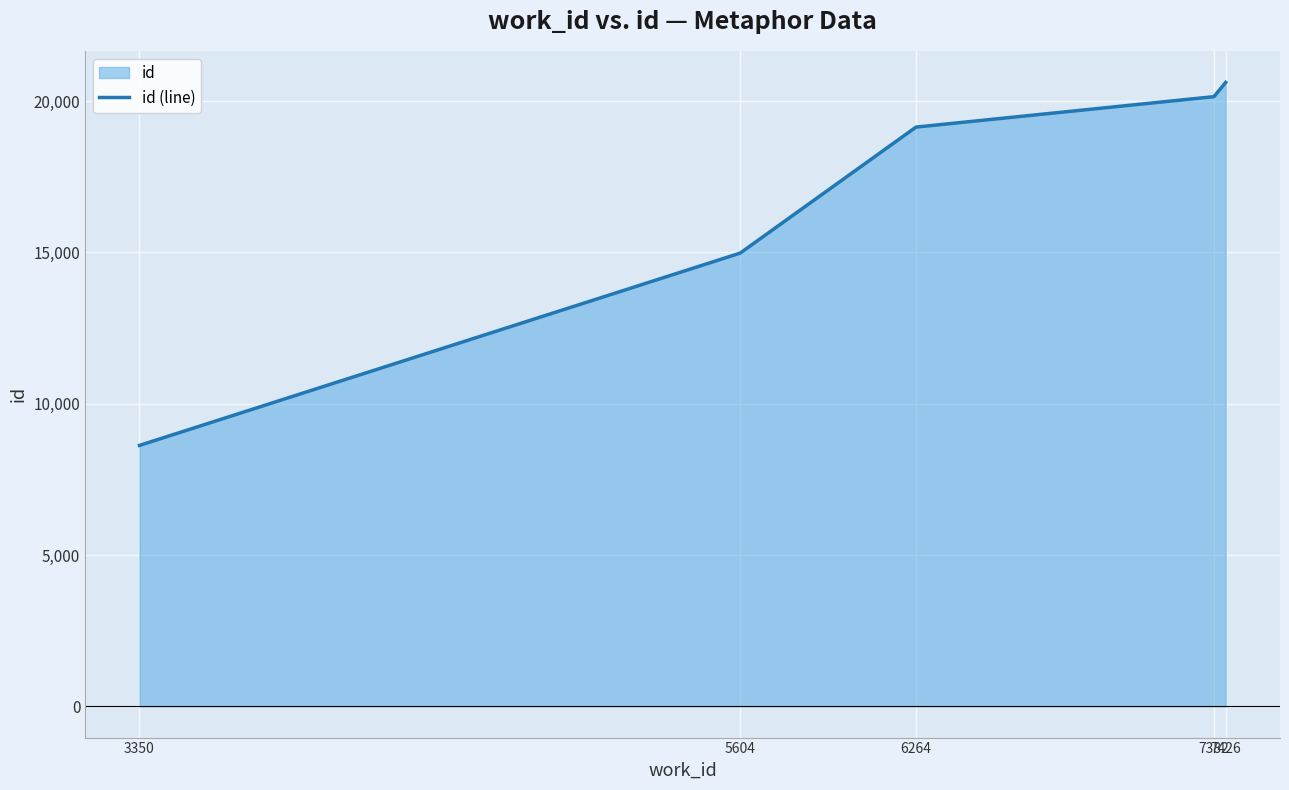

How many lines are shown in the chart?

1